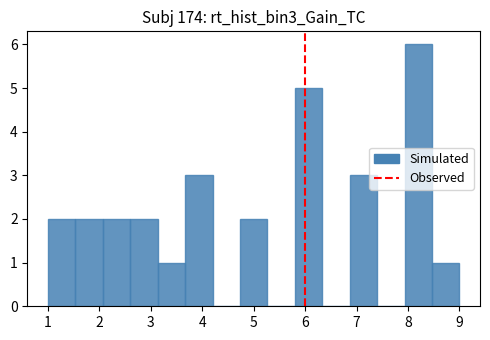

What is the height of the bar covering 3.7 to 4.2 on the x-axis? Neither the bar edges nor the heights are printed on the chart, so give them approximately, as read against the axes.

3